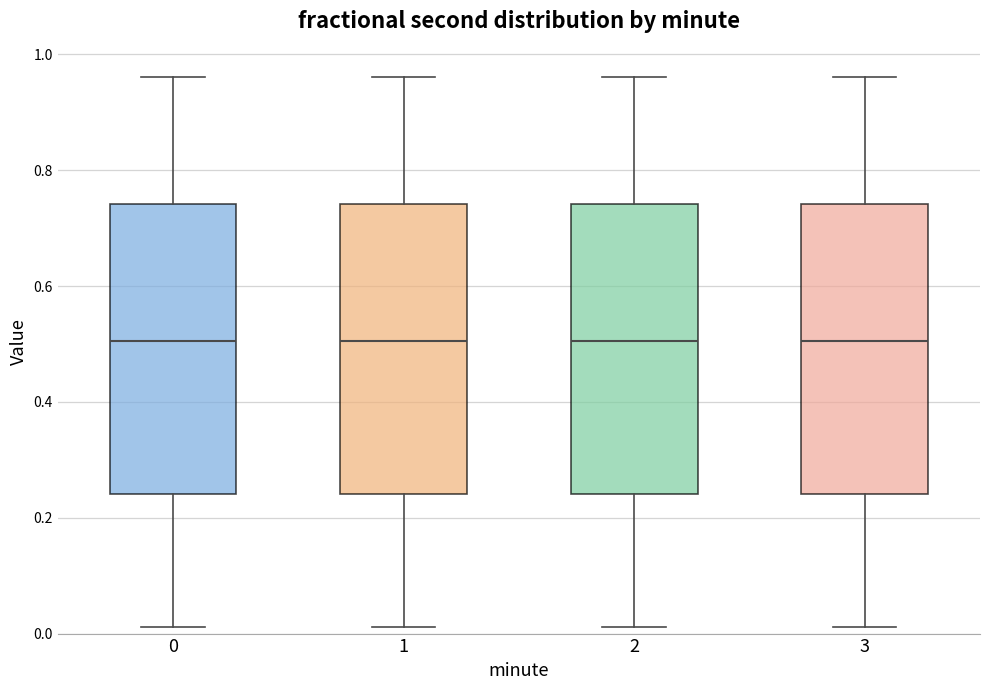

Where does the median line of the box at x = 3 sit on the y-axis? The values are not printed on the chart, so give them approximately, as read against the axis.

0.50